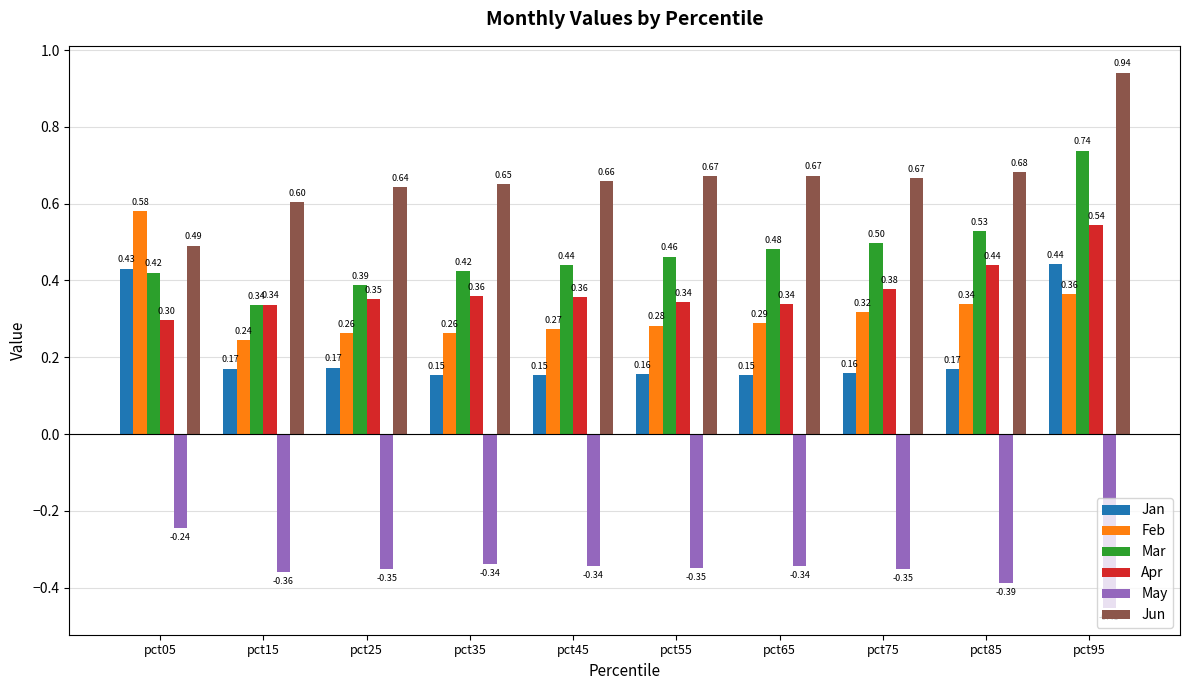

Which series changed the most between pct05 and pct65?

Feb